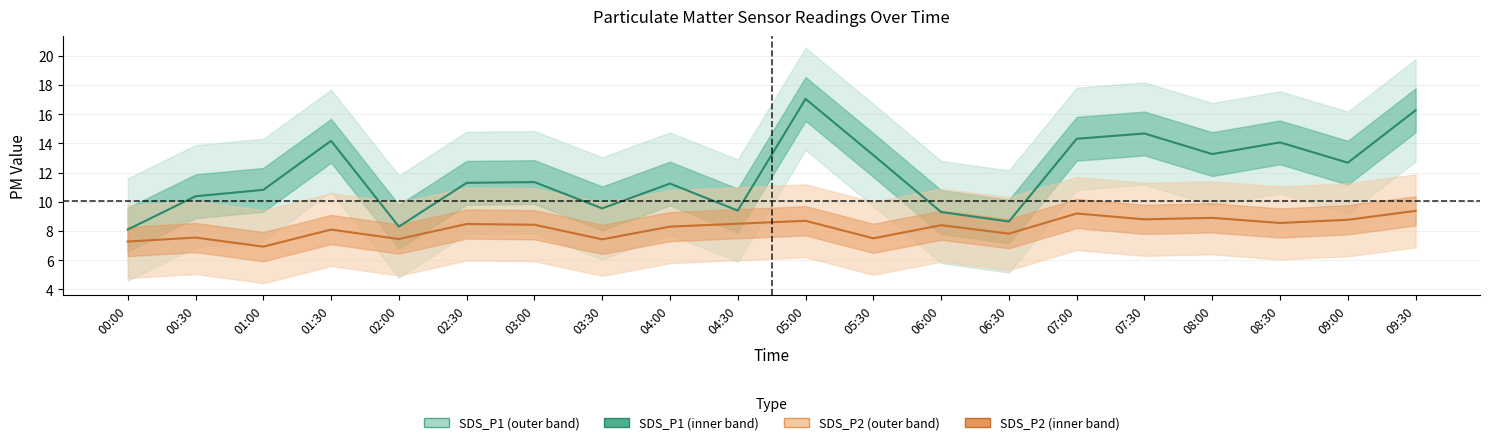

Reading right to left, what are all the values shown in this chart?

SDS_P1: 09:30=16.3	09:00=12.7	08:30=14.1	08:00=13.3	07:30=14.7	07:00=14.3	06:30=8.7	06:00=9.3	05:30=13.2	05:00=17.1	04:30=9.4	04:00=11.2	03:30=9.6	03:00=11.3	02:30=11.3	02:00=8.3	01:30=14.2	01:00=10.8	00:30=10.4	00:00=8.1
SDS_P2: 09:30=9.4	09:00=8.8	08:30=8.6	08:00=8.9	07:30=8.8	07:00=9.2	06:30=7.8	06:00=8.4	05:30=7.5	05:00=8.7	04:30=8.5	04:00=8.3	03:30=7.4	03:00=8.4	02:30=8.5	02:00=7.5	01:30=8.1	01:00=6.9	00:30=7.5	00:00=7.3